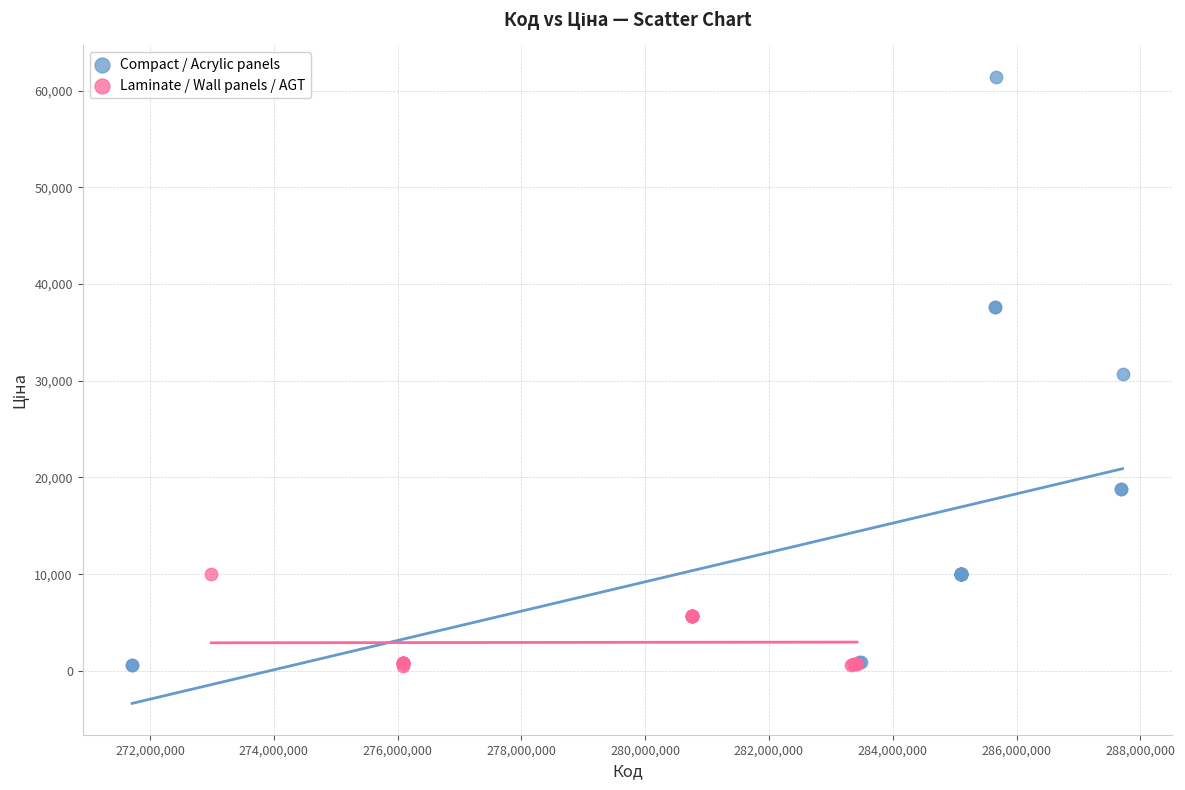

Which series reaches the maximum Y coordinate?

Compact / Acrylic panels